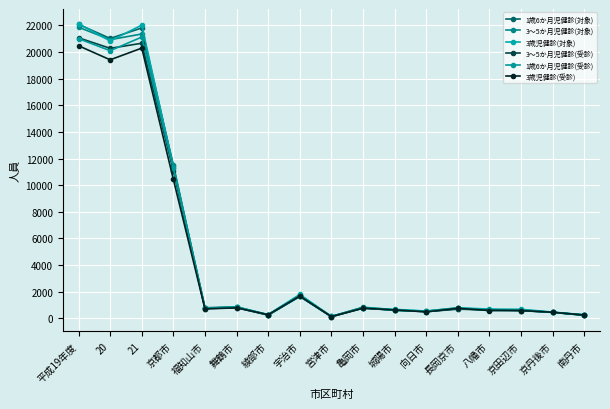

Is it true that 3～5か月児健診(受診) equals 175 at 宮津市?

False